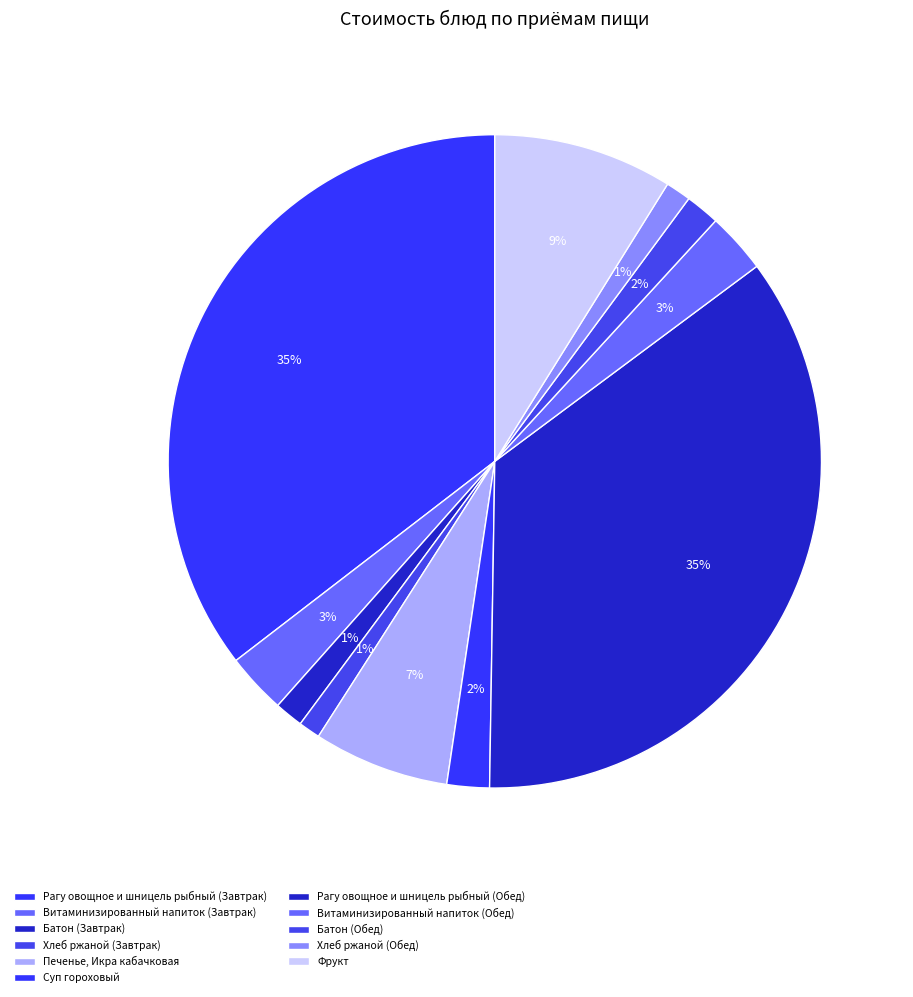

Do Рагу овощное и шницель рыбный (Завтрак) and Батон (Завтрак) together represent more than half of the pie?

No